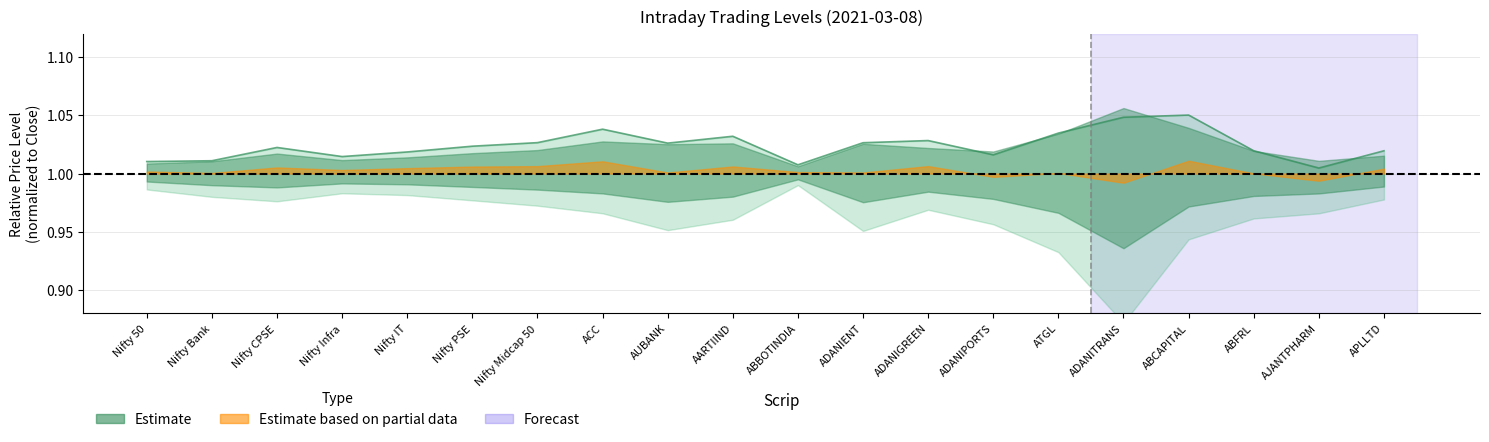

True or false: the data shows 1.9 at ACC.

False